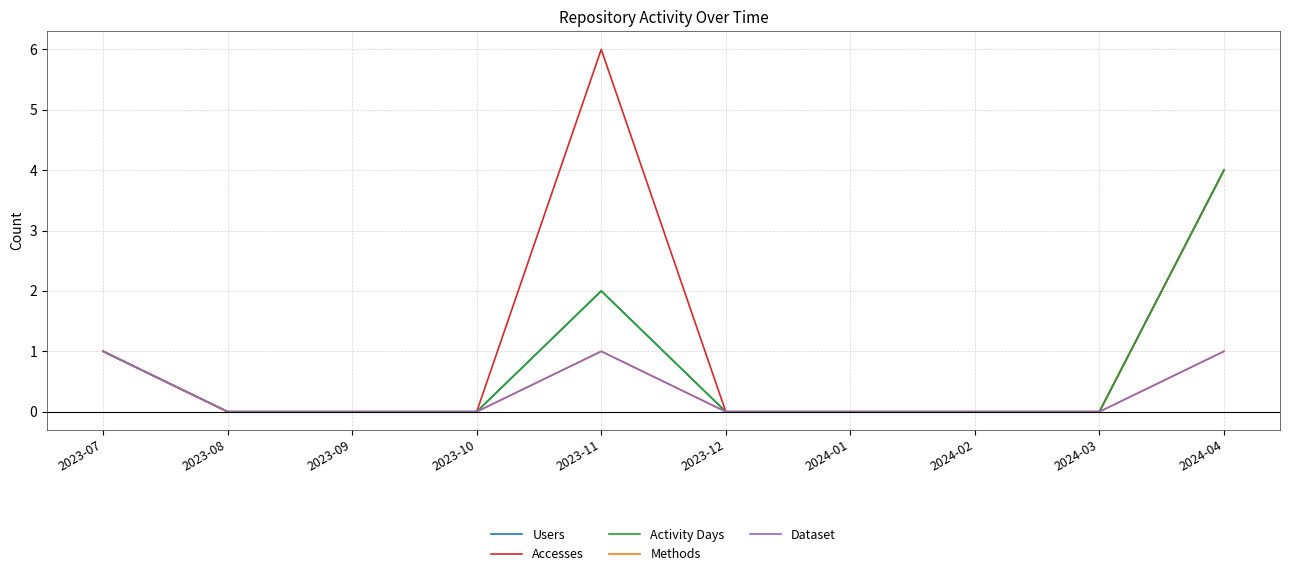

Does the chart have visible grid lines?

Yes